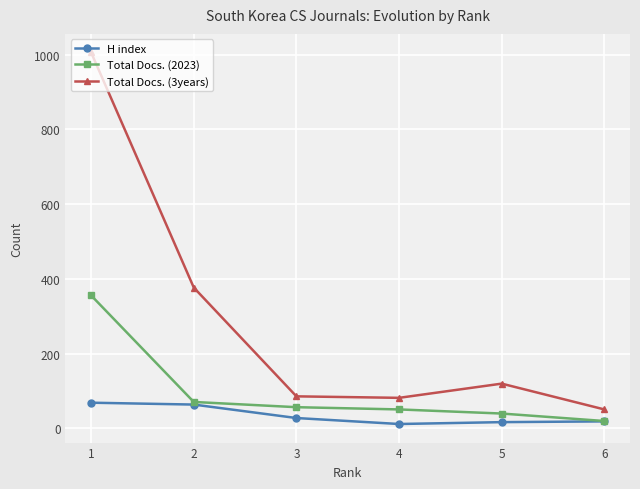

What is the value of the Total Docs. (3years) point at the 6th from the left?

51